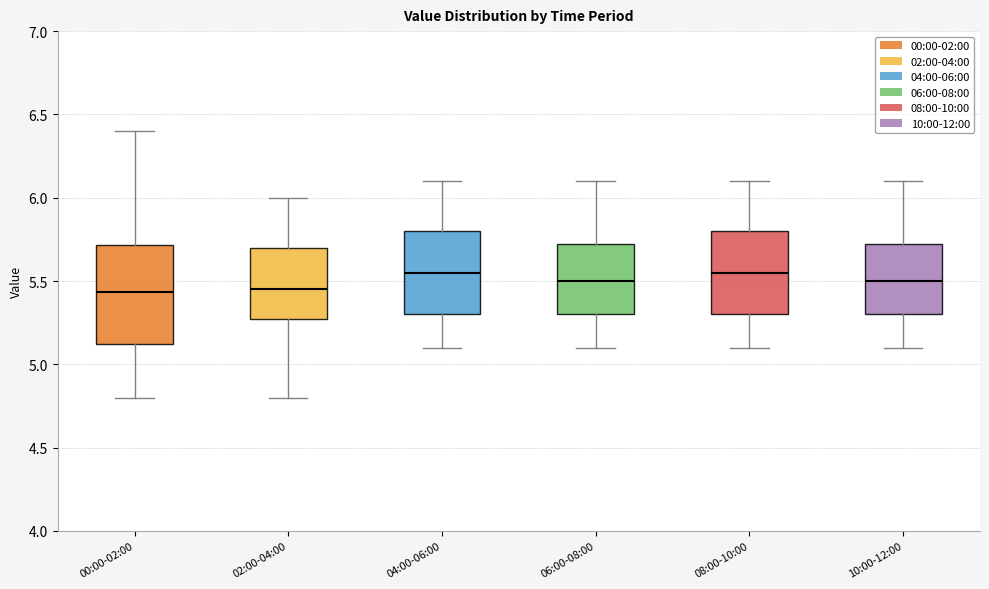

Reading left to right, read every box against the y-axis: the position of its median line, the range the box covers, and the ends of its whiskers. The values are not printed on the chart, so give them approximately, as read against the axis.

00:00-02:00: median 5.45, box 5.10 to 5.70, whiskers 4.80 to 6.40
02:00-04:00: median 5.45, box 5.30 to 5.70, whiskers 4.80 to 6.00
04:00-06:00: median 5.55, box 5.30 to 5.80, whiskers 5.10 to 6.10
06:00-08:00: median 5.50, box 5.30 to 5.75, whiskers 5.10 to 6.10
08:00-10:00: median 5.55, box 5.30 to 5.80, whiskers 5.10 to 6.10
10:00-12:00: median 5.50, box 5.30 to 5.75, whiskers 5.10 to 6.10